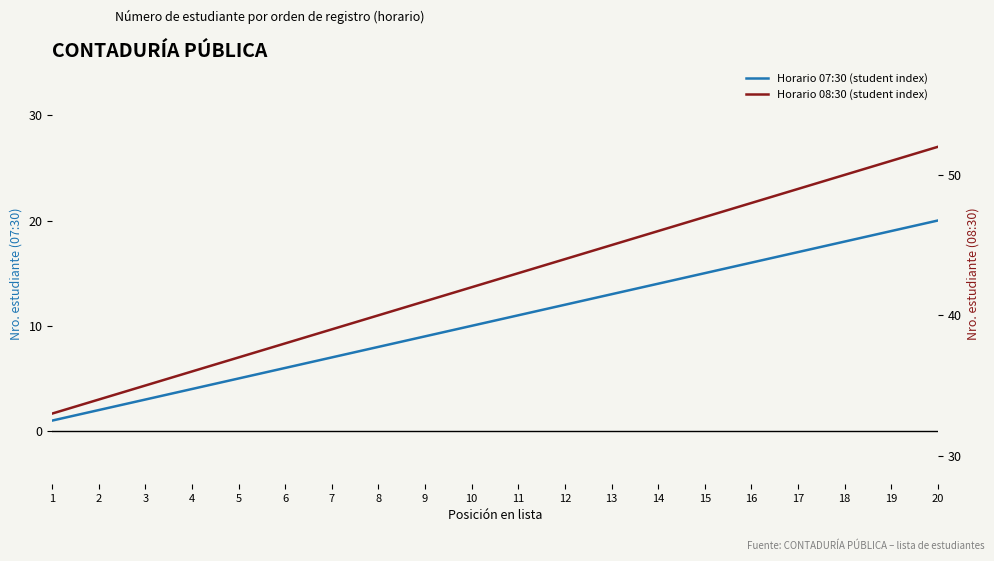

True or false: Horario 08:30 (student index) and Horario 07:30 (student index) intersect in this chart.

False